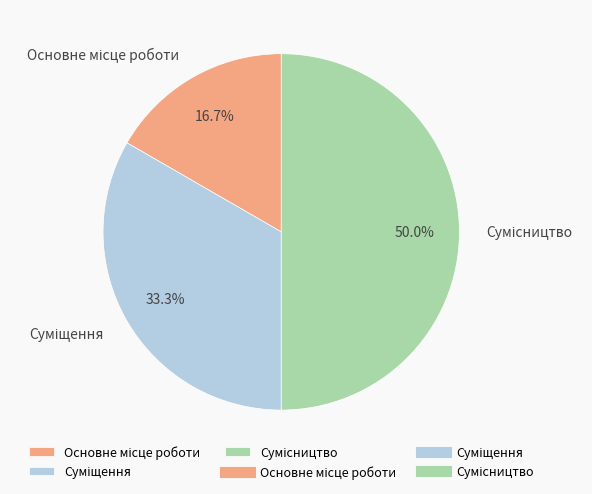

To the nearest percent, what portion does Основне місце роботи represent?

17%